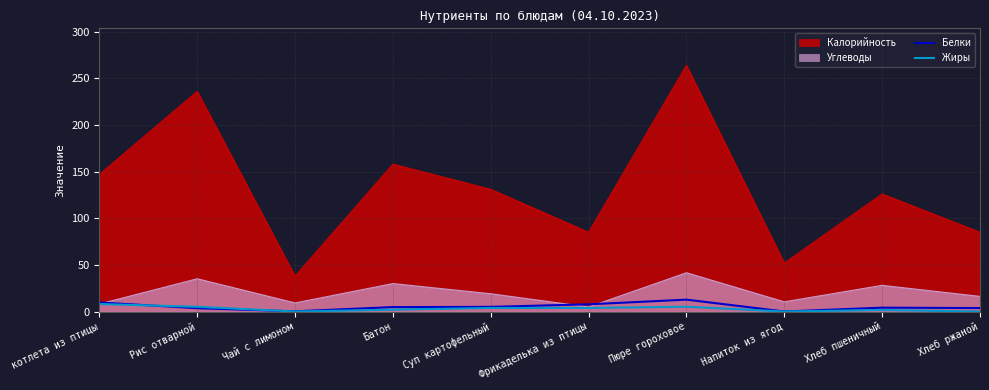

What is the value of the Жиры point at the 6th from the left?

3.9